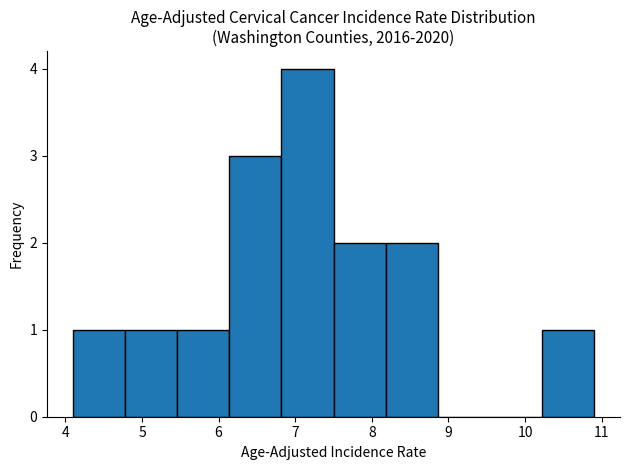

Reading left to right, list every bar in this chart as the range it spans on the x-axis followed by its height. Neither the bar edges nor the heights are printed on the chart, so give them approximately, as read against the axes.

4.10 to 4.78: 1
4.78 to 5.46: 1
5.46 to 6.14: 1
6.14 to 6.82: 3
6.82 to 7.50: 4
7.50 to 8.18: 2
8.18 to 8.86: 2
8.86 to 9.54: 0
9.54 to 10.22: 0
10.22 to 10.90: 1